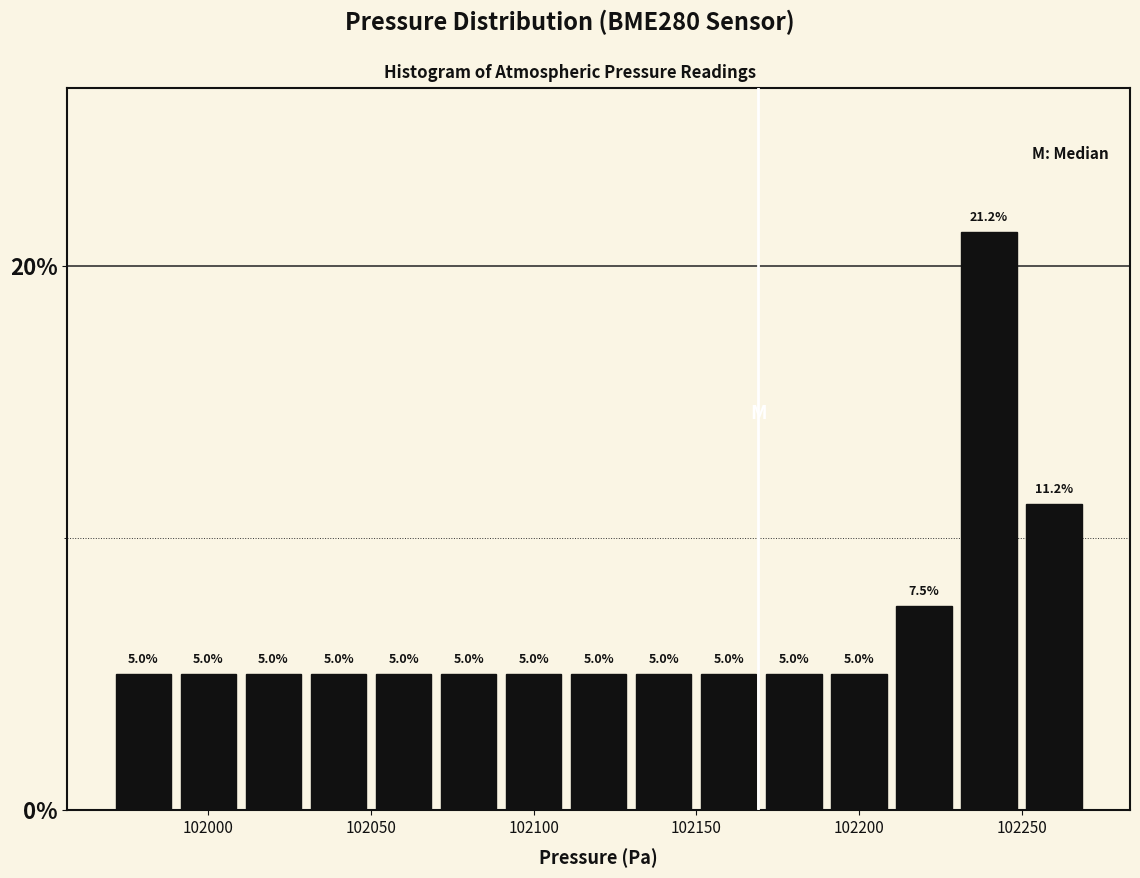

Over which range of the x-axis is the bar tallest?

102230 to 102250